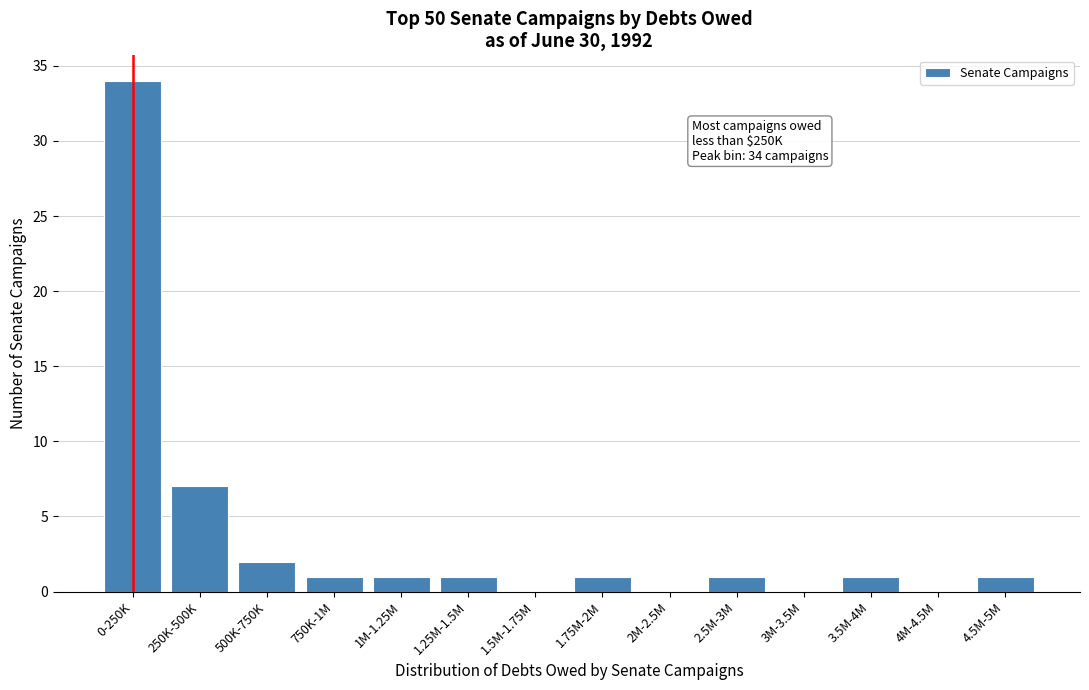

Reading right to left, list all the values displayed in this chart.

4.5M-5M=1	4M-4.5M=0	3.5M-4M=1	3M-3.5M=0	2.5M-3M=1	2M-2.5M=0	1.75M-2M=1	1.5M-1.75M=0	1.25M-1.5M=1	1M-1.25M=1	750K-1M=1	500K-750K=2	250K-500K=7	0-250K=34